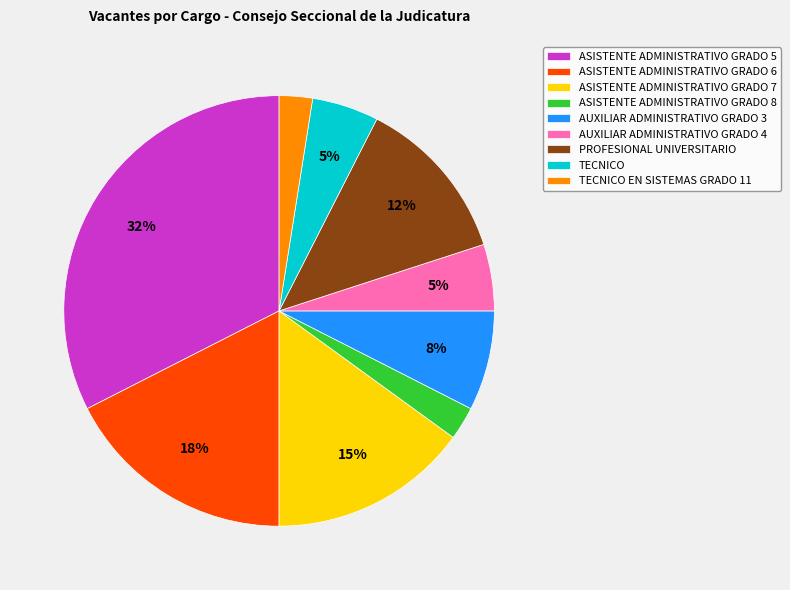

Count the number of slices in the pie.

9